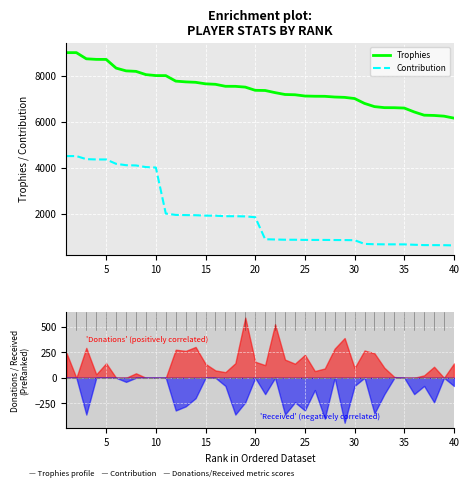

Which category has the lowest value across all series?

40